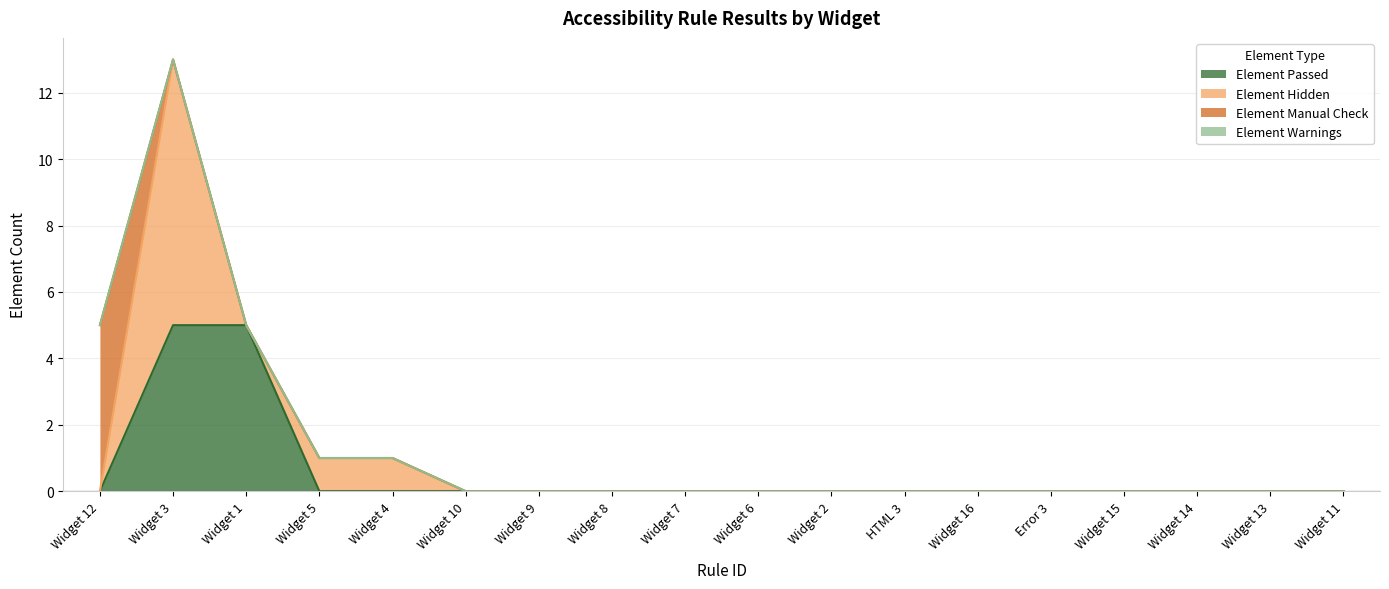

What is the sum of all Element Passed values?

10